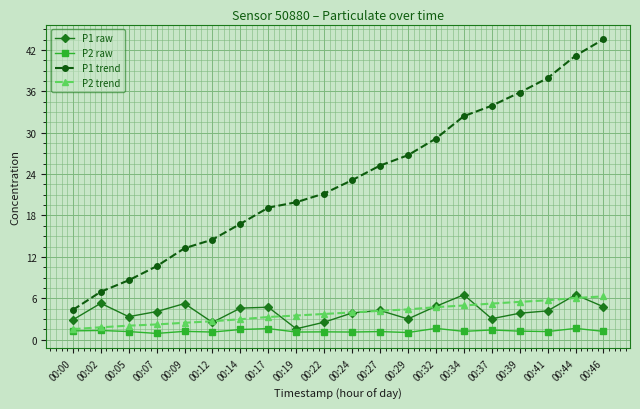

What is the value of the P1 trend point at the 1st from the left?

4.3